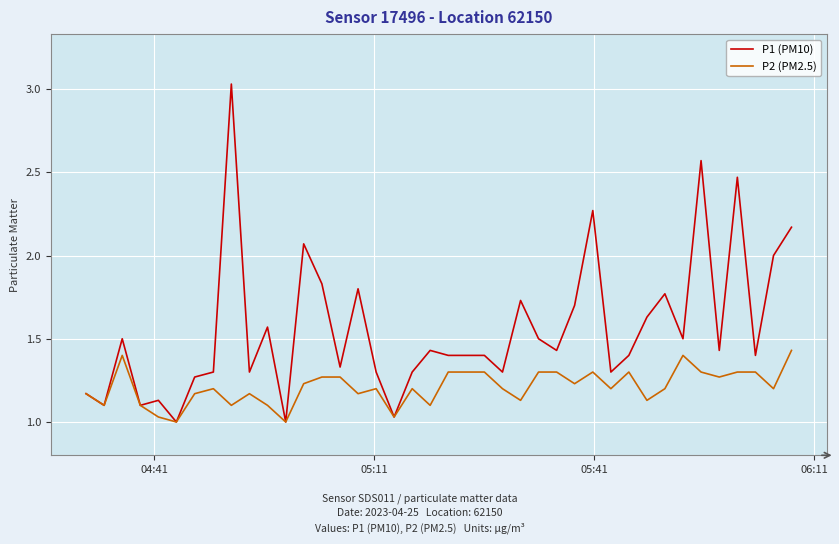

Rank the series by their average value, from highest to lowest.

P1 (PM10), P2 (PM2.5)